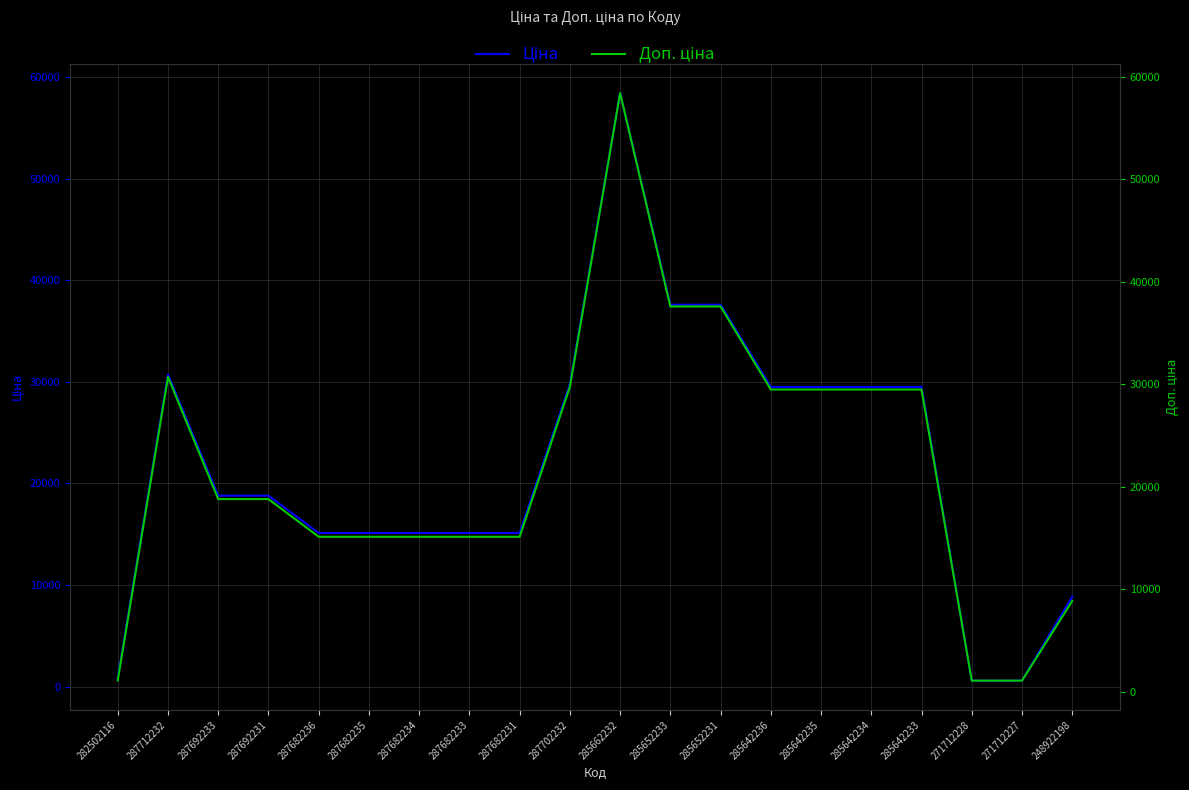

True or false: Ціна and Доп. ціна intersect in this chart.

False